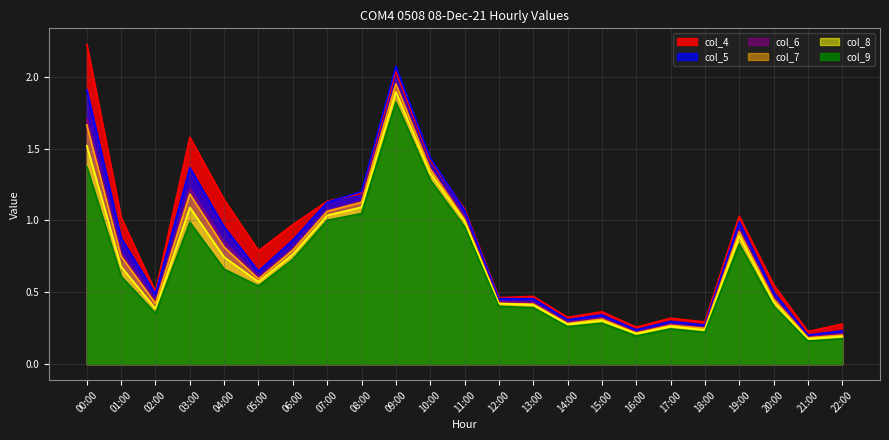

At which label does col_5 reach its peak?

09:00